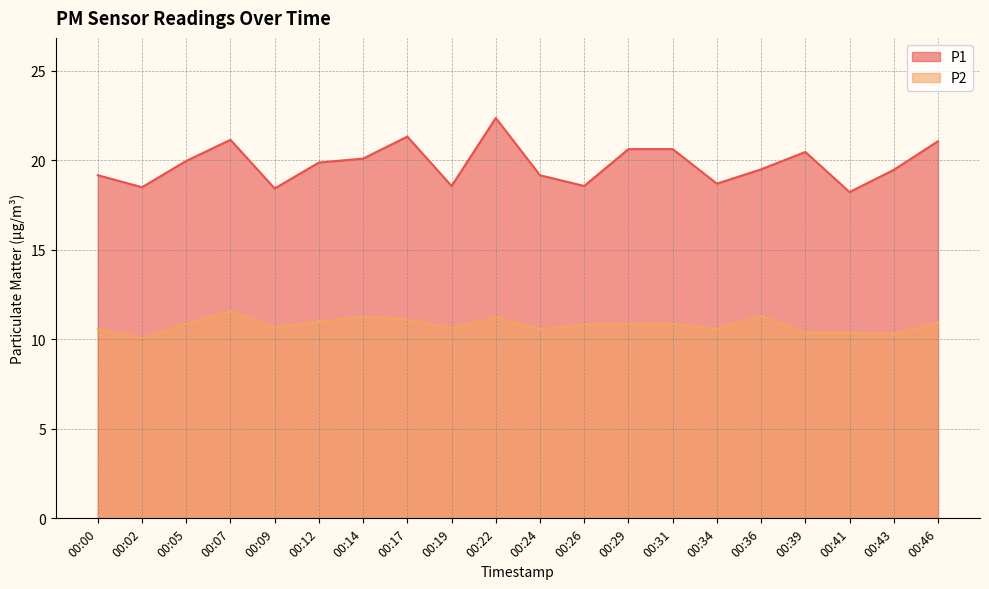

Which series has the widest spread of values?

P1